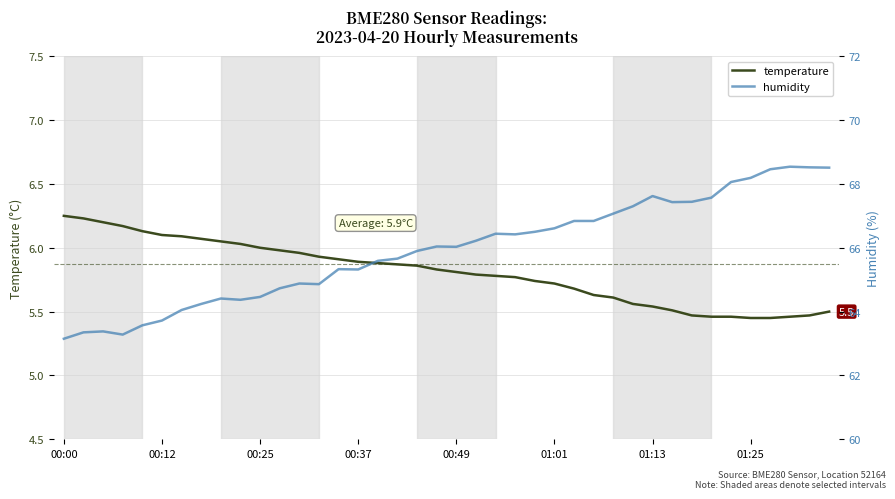

Which series has the largest total across all categories?

humidity